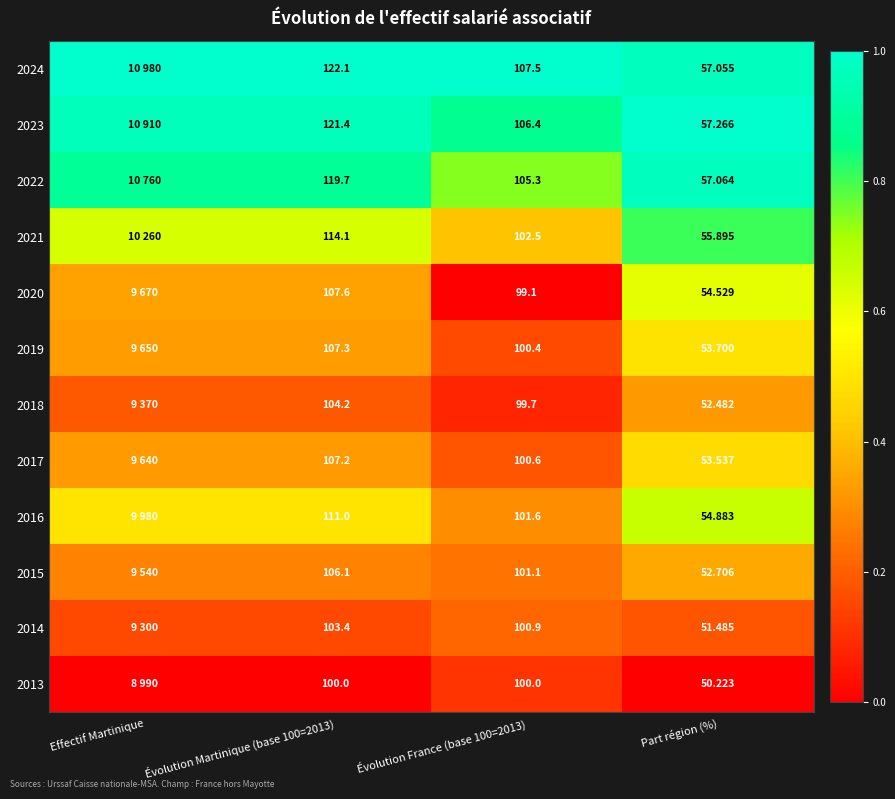

Is the value of 2016 at Évolution France (base 100=2013) greater than the value of 2017 at Évolution Martinique (base 100=2013)?

No